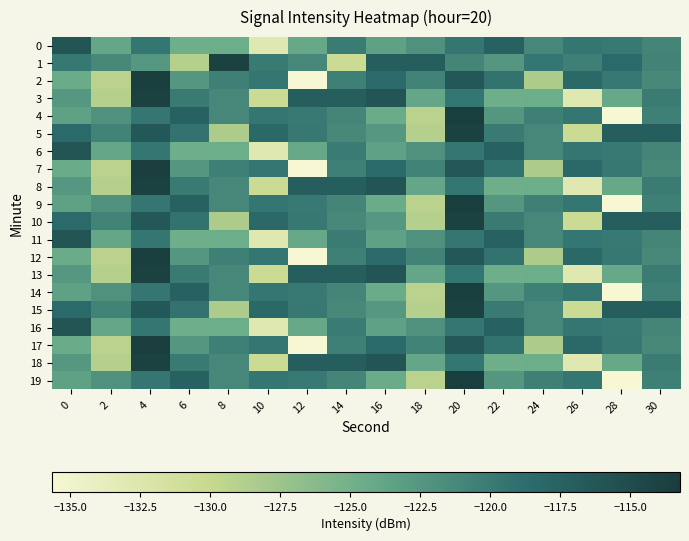

Which series has the largest total across all categories?

5